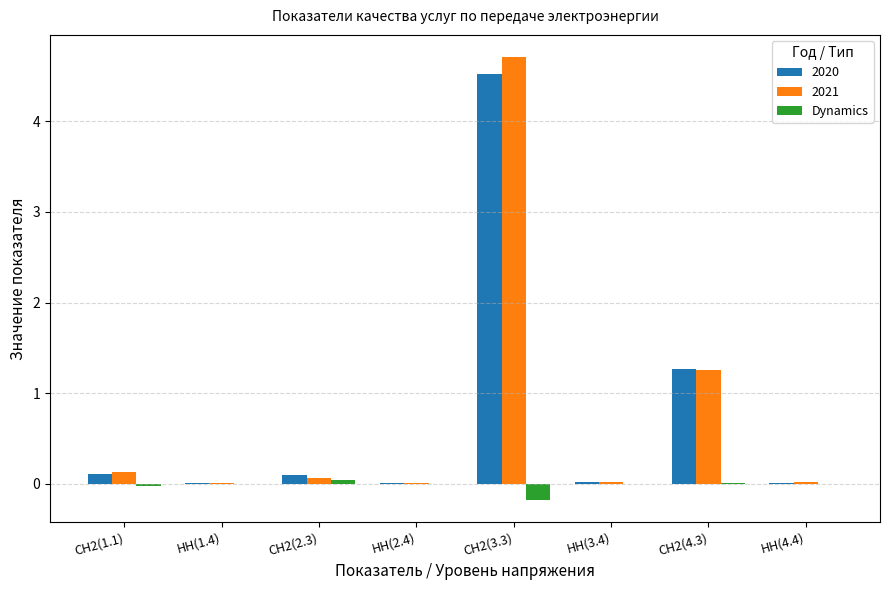

At which category is the sum across all series the highest?

СН2(3.3)